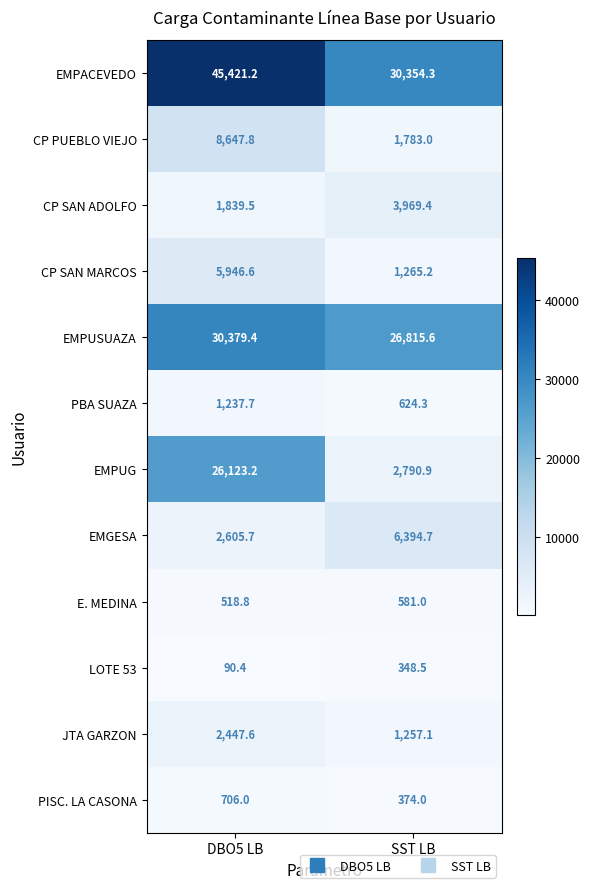

Which series changed the most between DBO5 LB and SST LB?

EMPUG